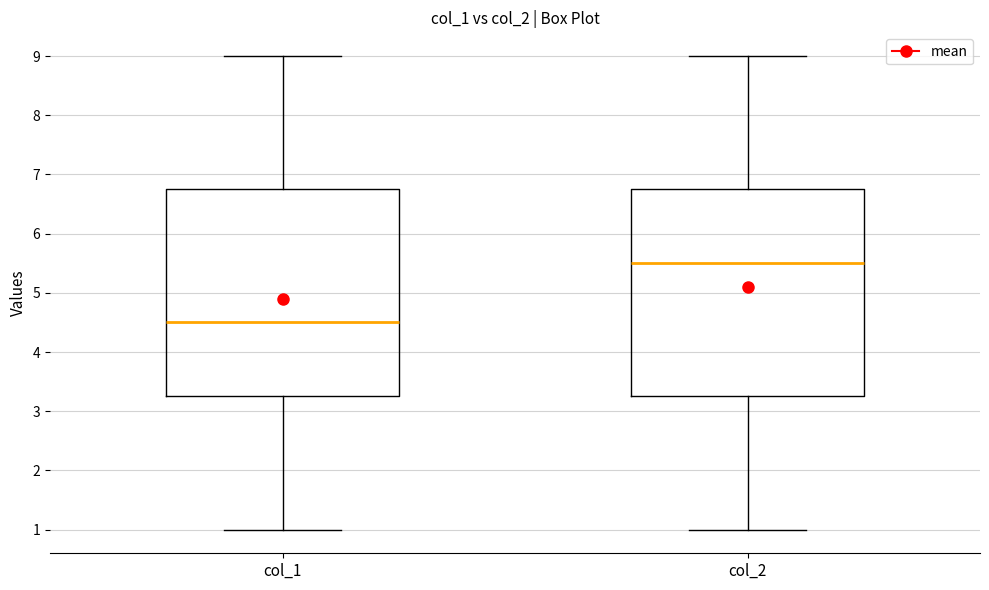

Where is the lower edge of the box for col_2 on the y-axis? The values are not printed on the chart, so give them approximately, as read against the axis.

3.3